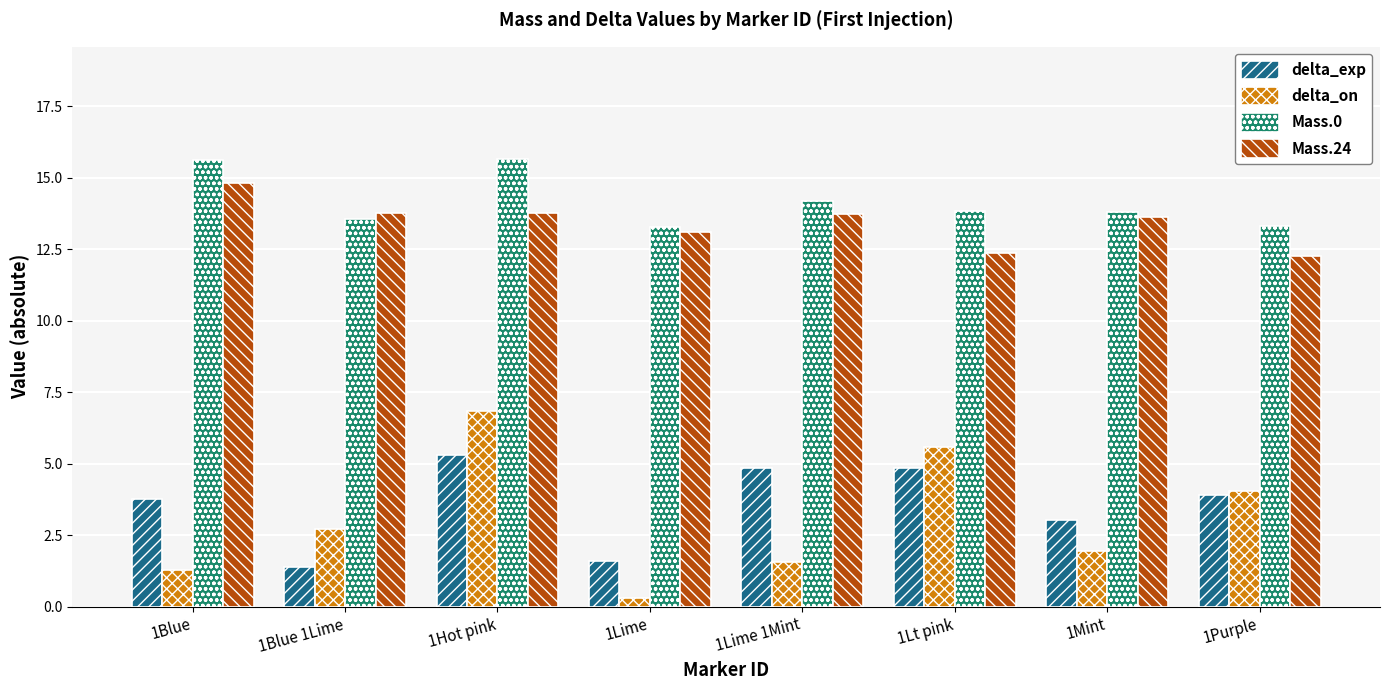

What is the value of the Mass.24 bar at the 4th from the left?

13.1